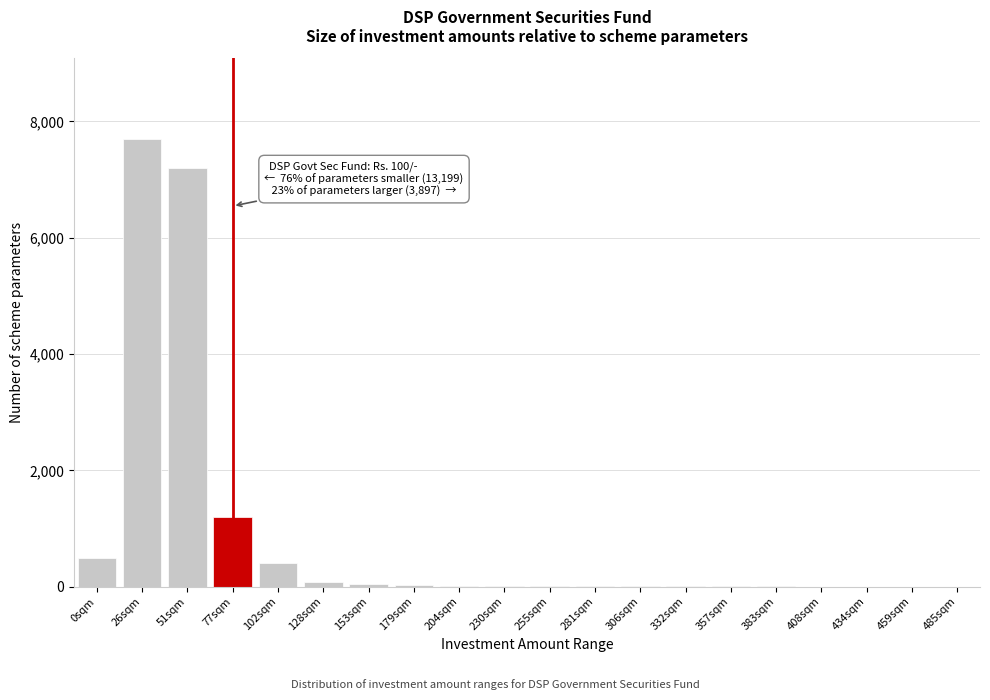

What is the greatest value displayed?

7700